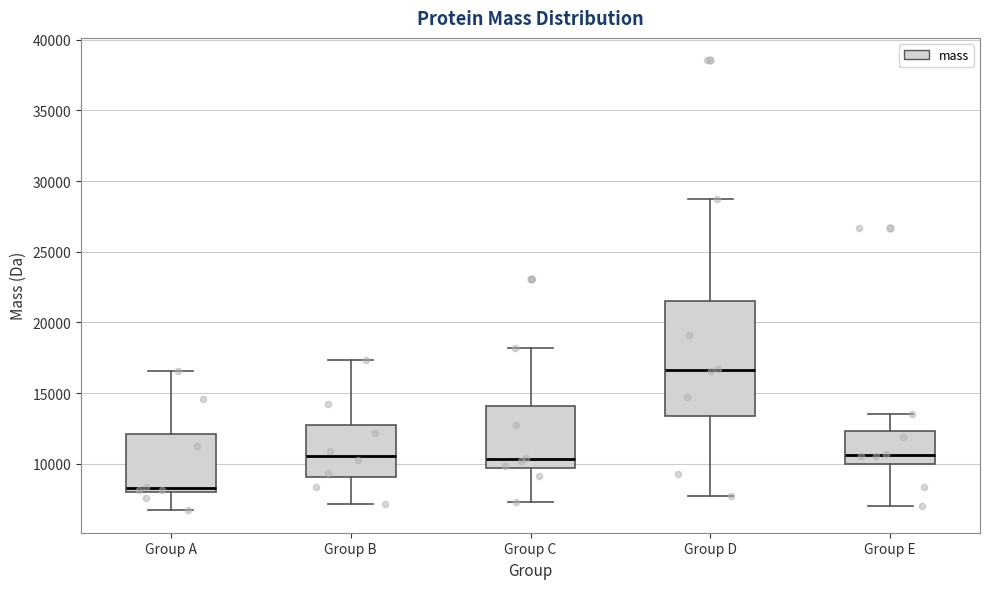

Which box has the highest median line?

Group D